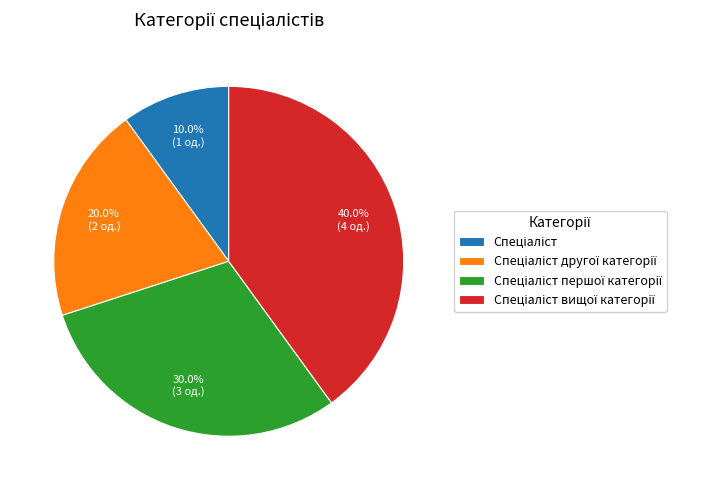

Does any single category account for the majority?

No